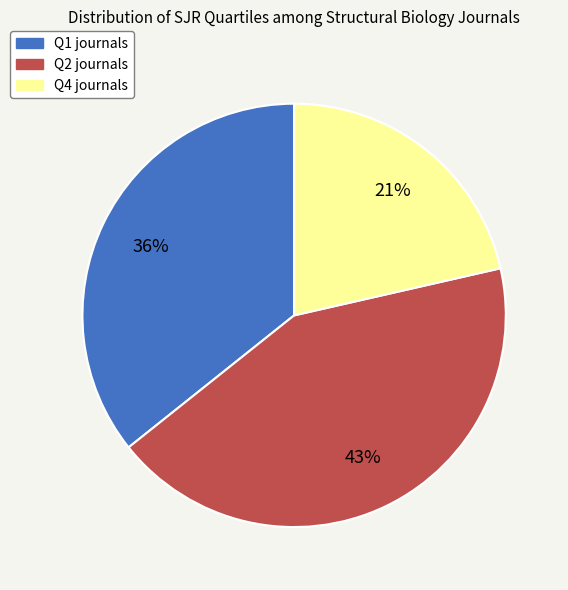

To the nearest percent, what is the average slice percentage?

33%